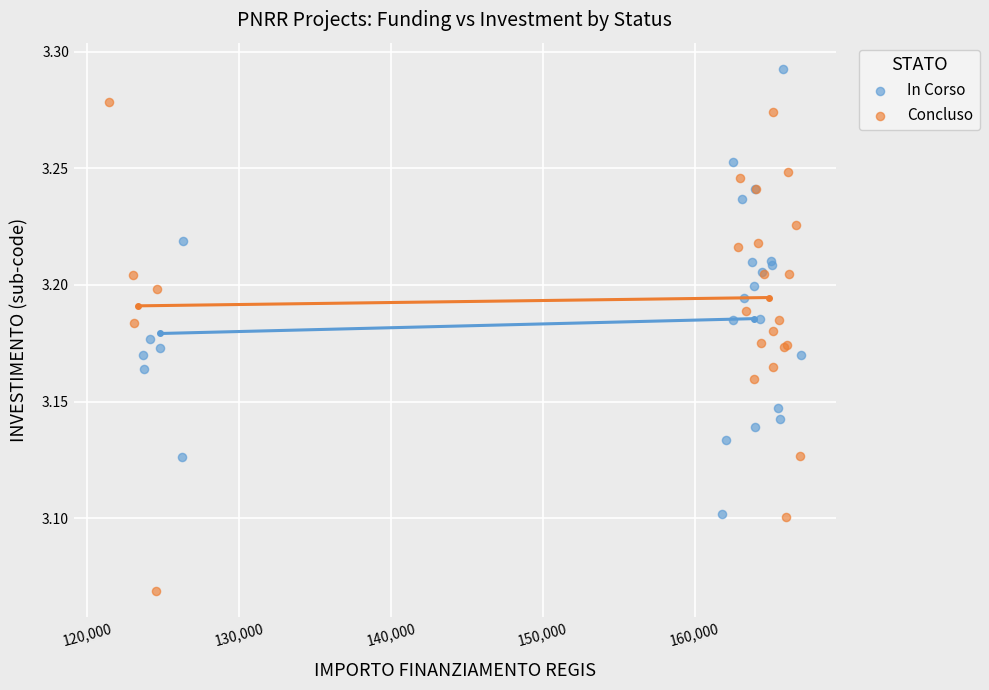

Which series has the largest Y range (max minus min)?

Concluso